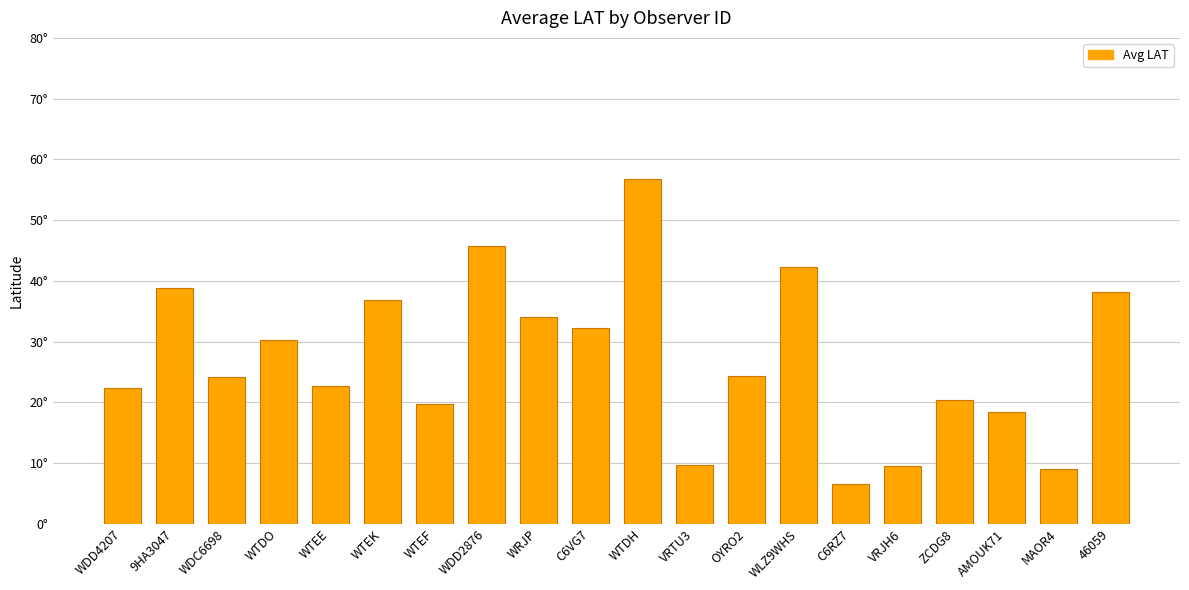

Between WLZ9WHS and WTDO, which is larger?

WLZ9WHS